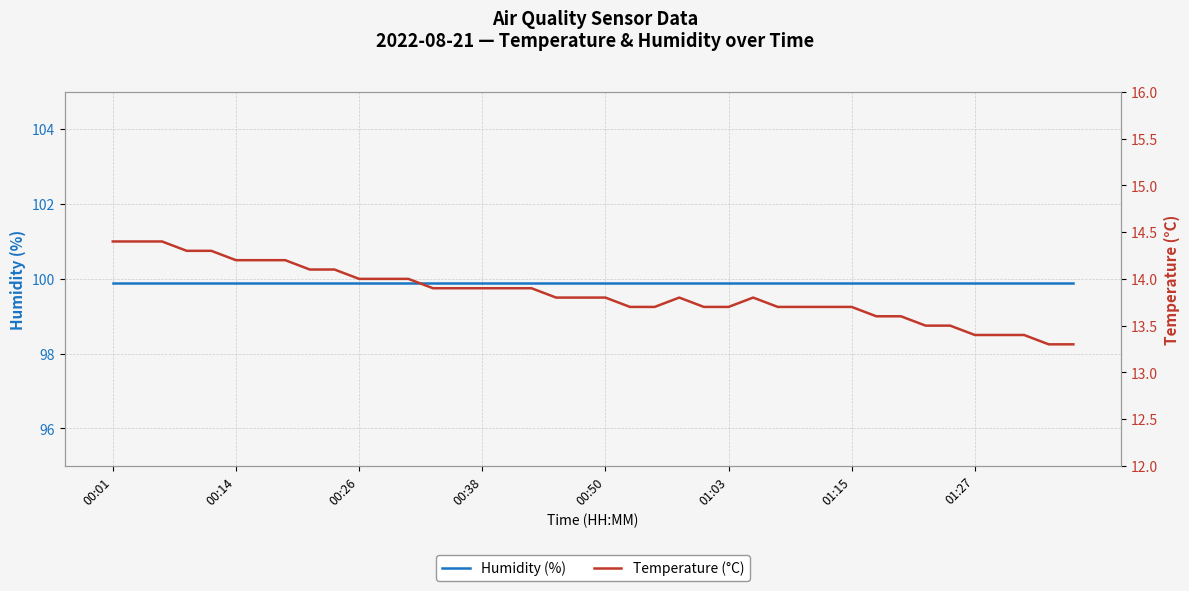

Is it true that Temperature (°C) equals 6.8 at 31?

False